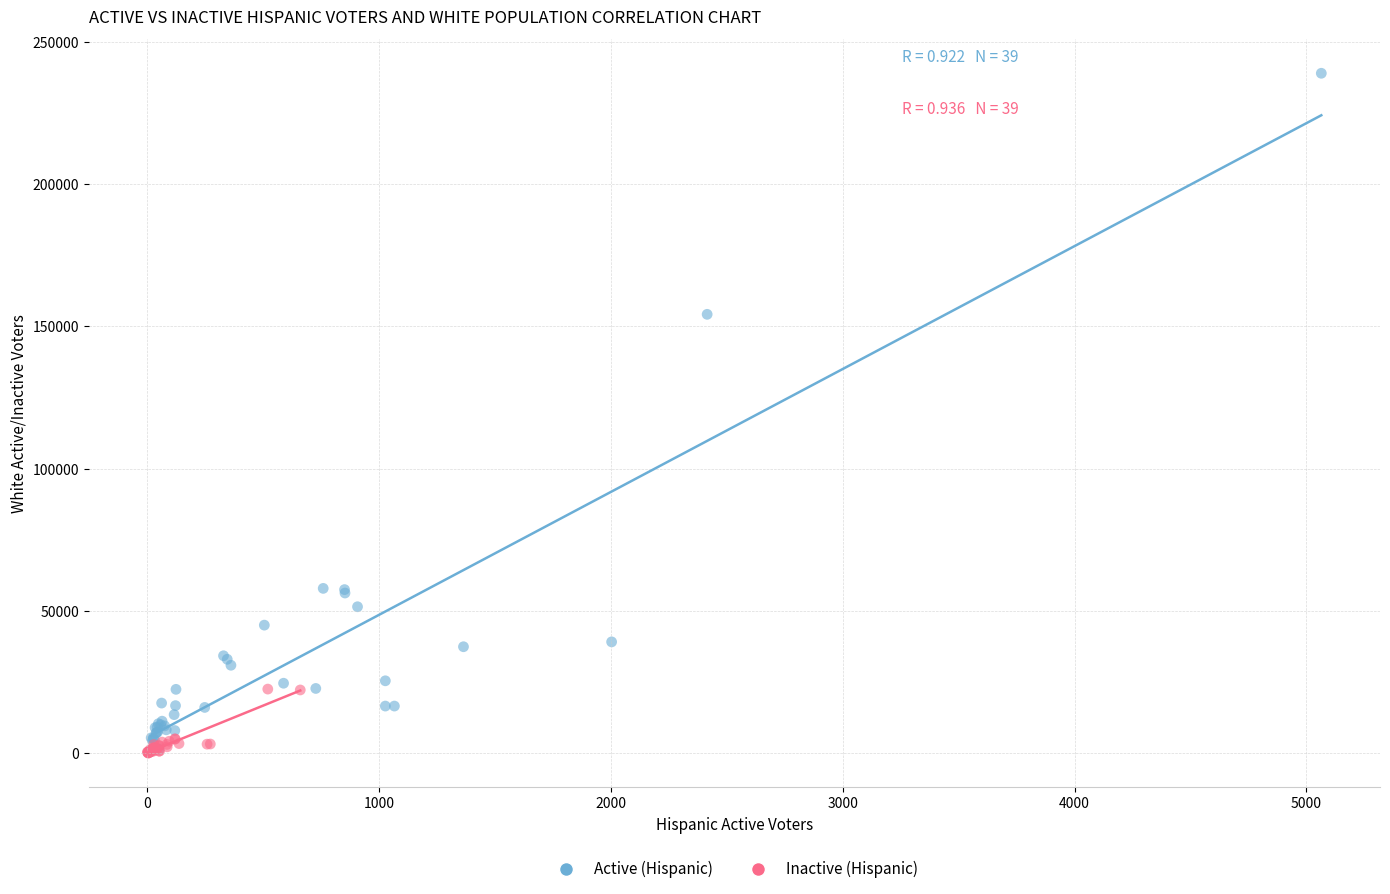

Which series reaches the maximum Y coordinate?

Active (Hispanic)